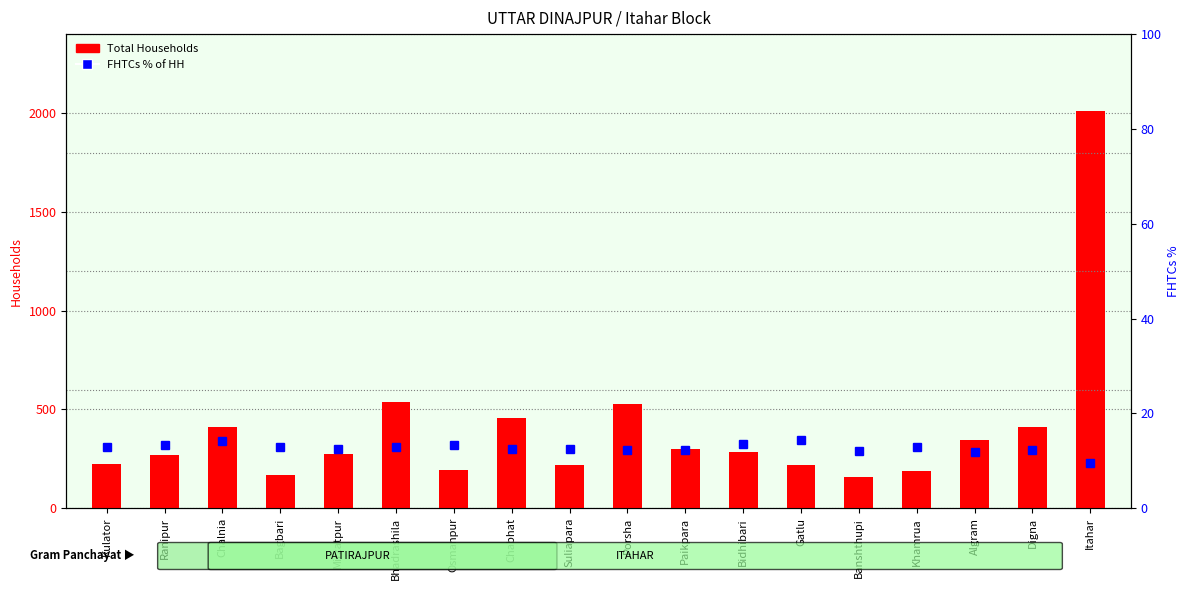

At which label is FHTCs % of HH closest to 11?

Algram